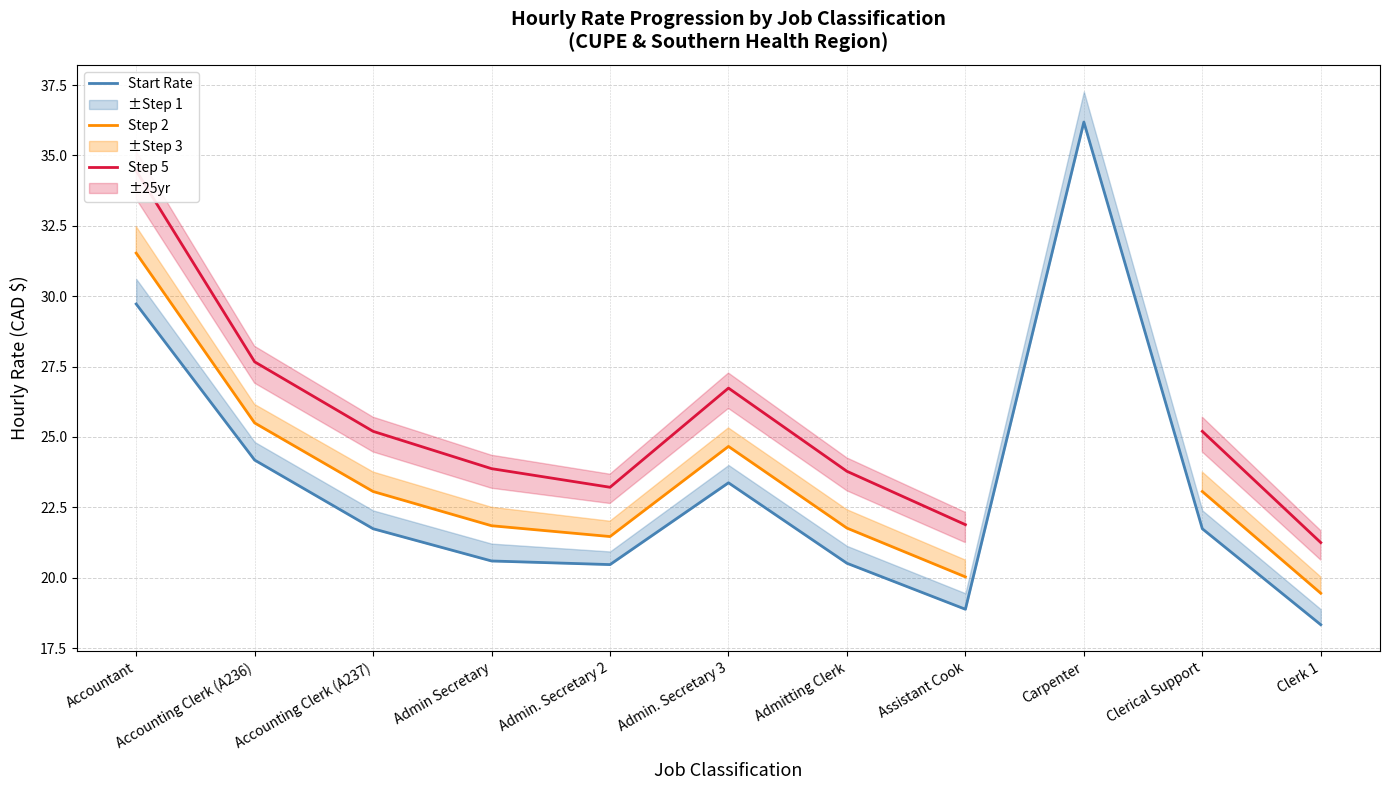

What position from the left is Clerk 1?

11